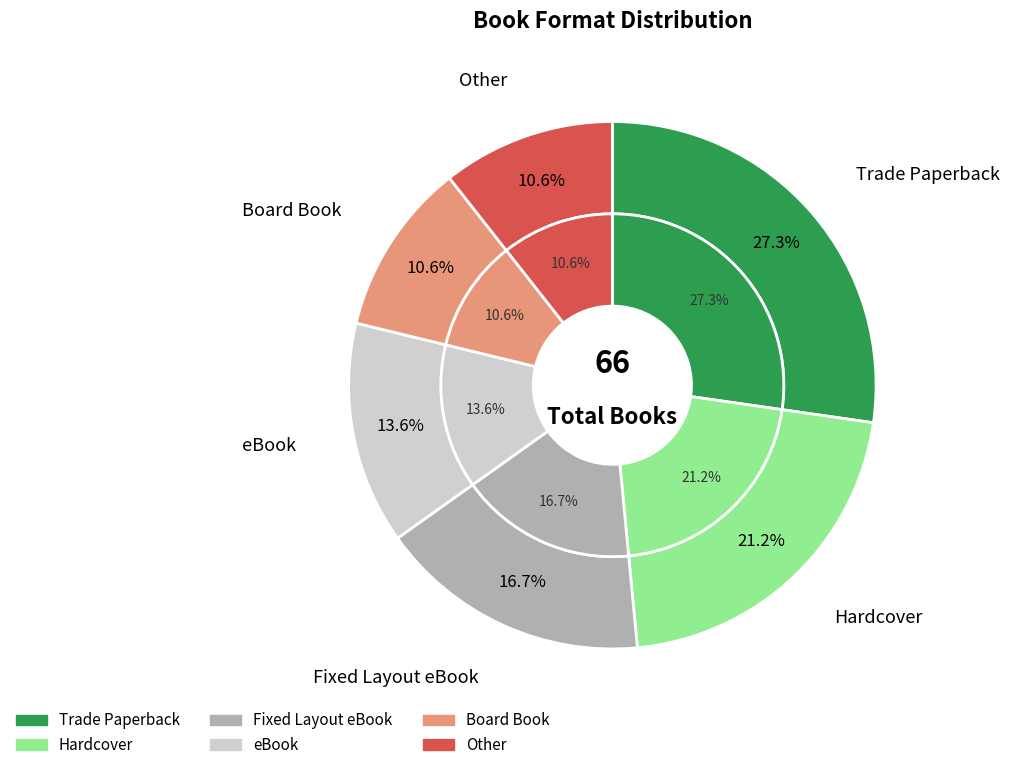

Count the number of slices in the pie.

6